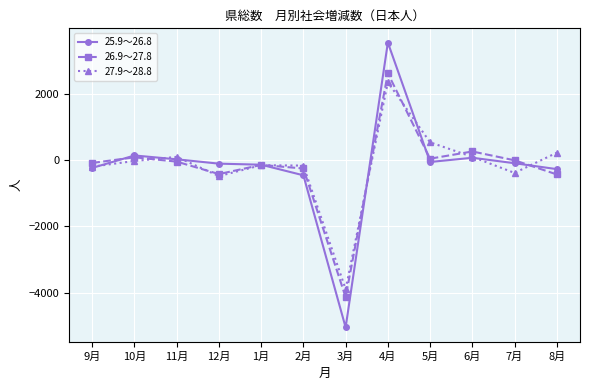

The value of 26.9～27.8 at 11月 is -45. True or false?

True